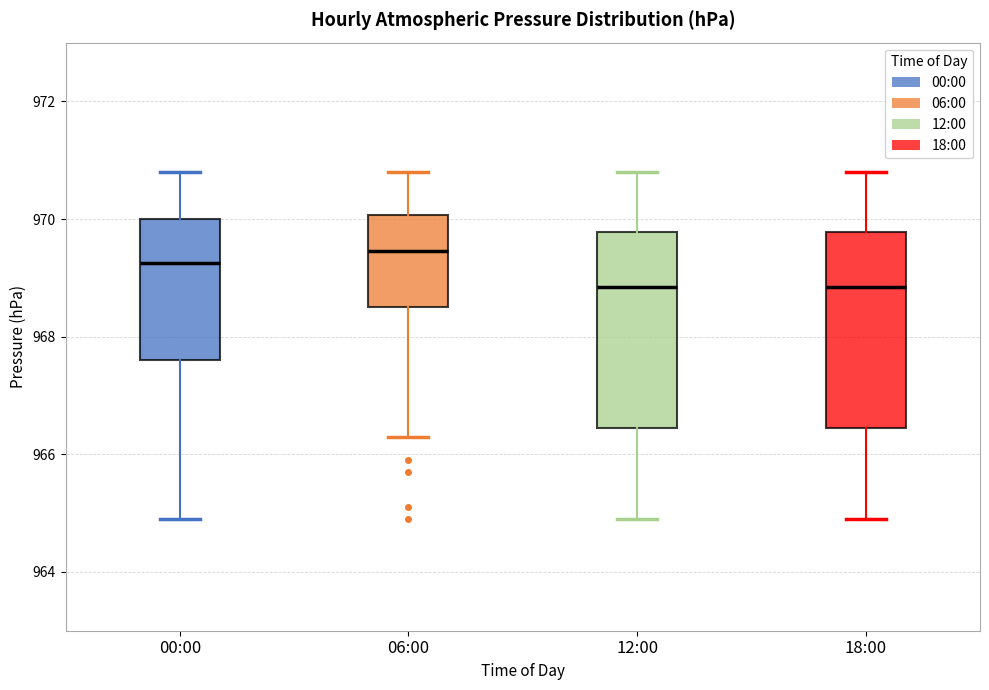

Reading left to right, read every box against the y-axis: the position of its median line, the range the box covers, and the ends of its whiskers. The values are not printed on the chart, so give them approximately, as read against the axis.

00:00: median 969.2, box 967.6 to 970.0, whiskers 965.0 to 970.8
06:00: median 969.4, box 968.6 to 970.0, whiskers 966.4 to 970.8
12:00: median 968.8, box 966.4 to 969.8, whiskers 965.0 to 970.8
18:00: median 968.8, box 966.4 to 969.8, whiskers 965.0 to 970.8